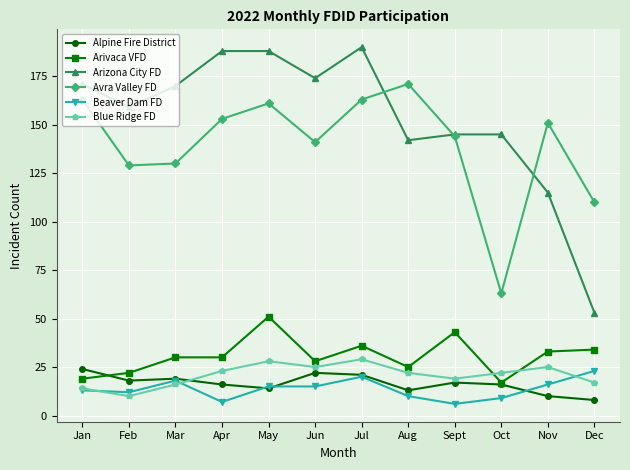

Is this an area chart (filled region under the line)?

No